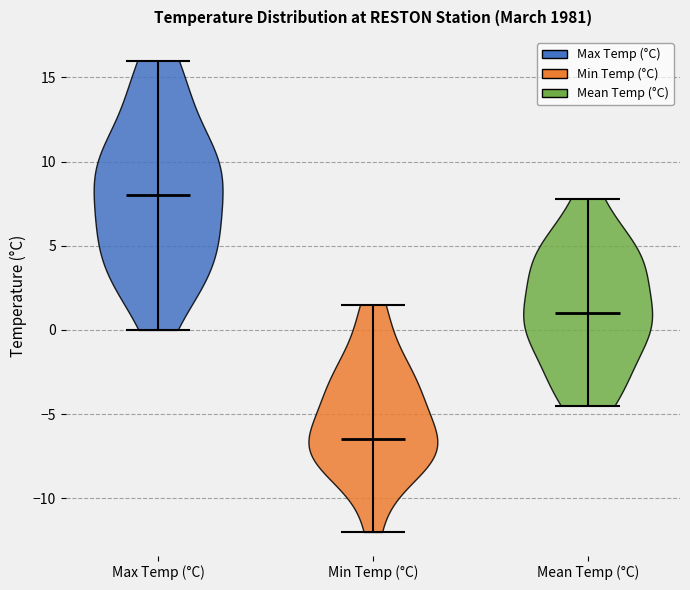

Which violin has the lowest median line?

Min Temp (°C)